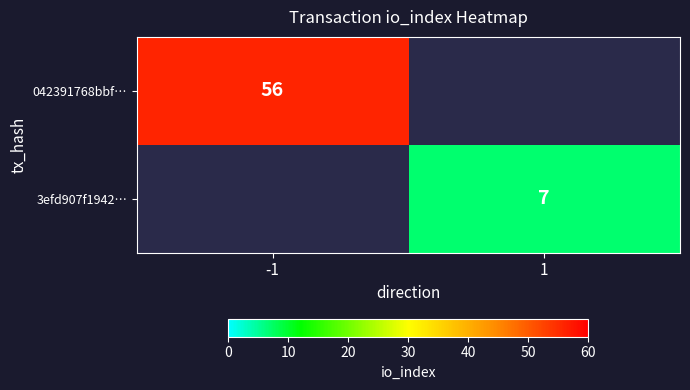

True or false: 042391768bbf… has a value of 35 at -1.

False